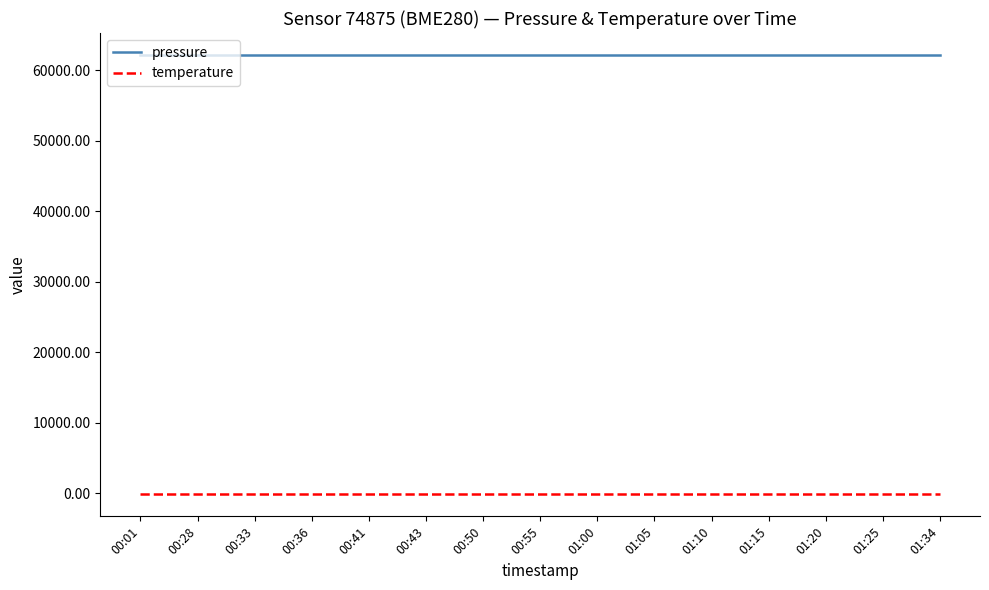

At how many categories does at least one series exceed 49077?

15